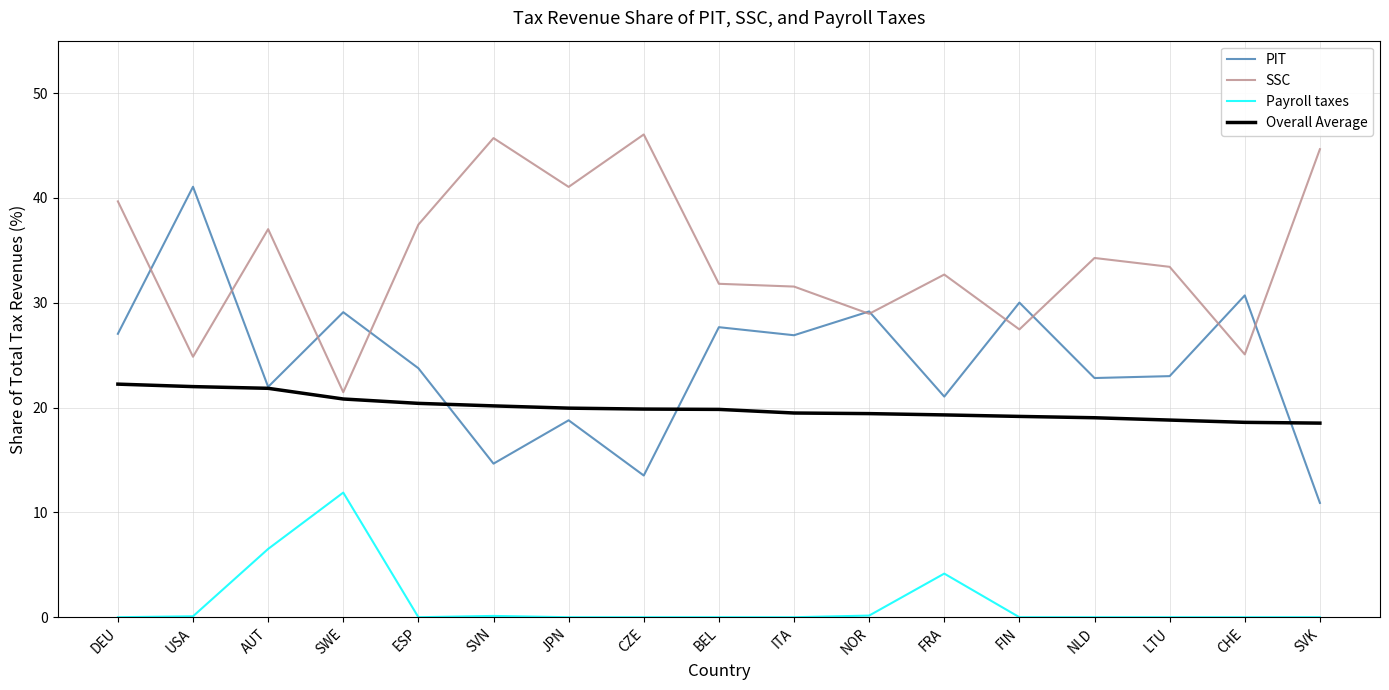

Which category has the lowest value in the PIT series?

SVK